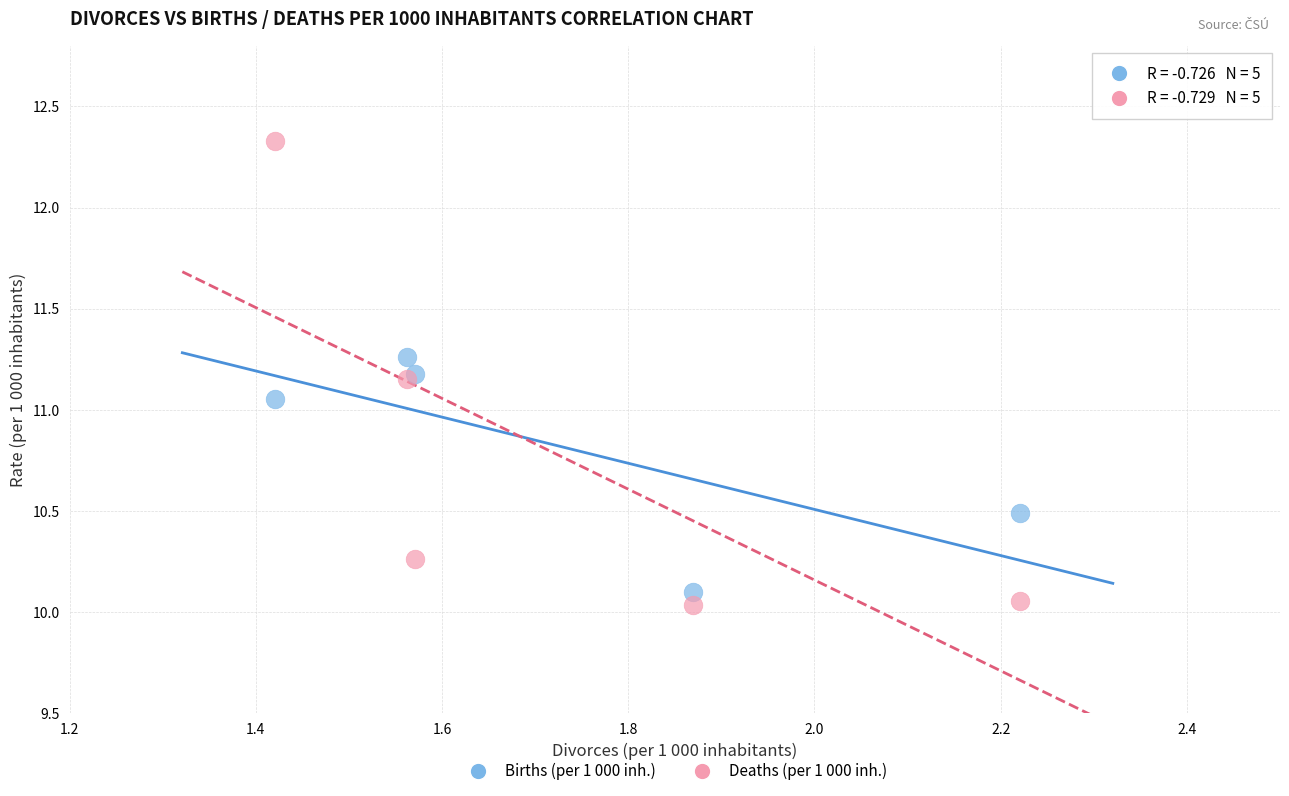

Which series has the largest Y range (max minus min)?

Deaths (per 1 000 inh.)